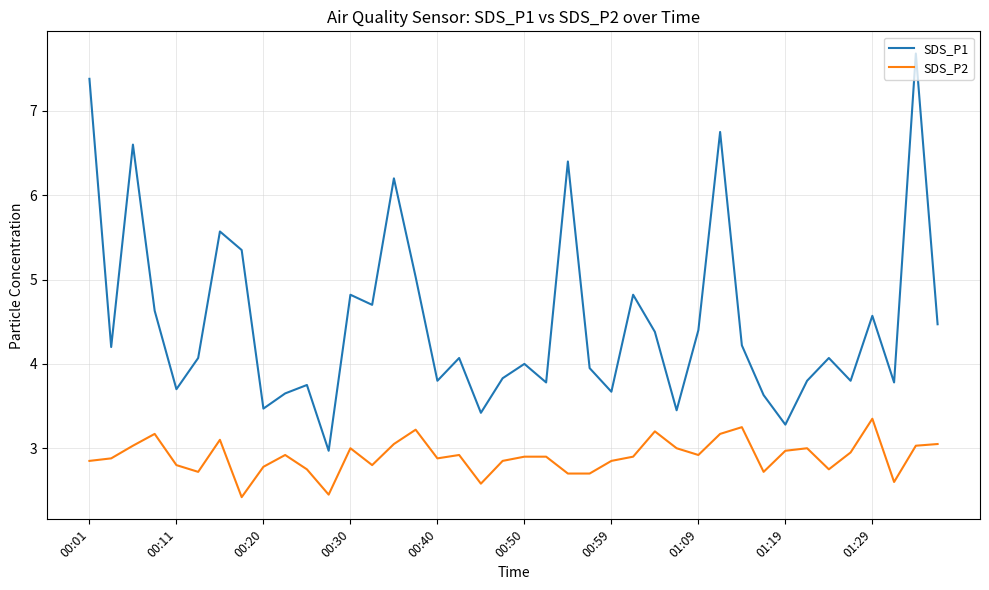

What is the difference between the maximum and minimum values in the SDS_P1 series?

4.7